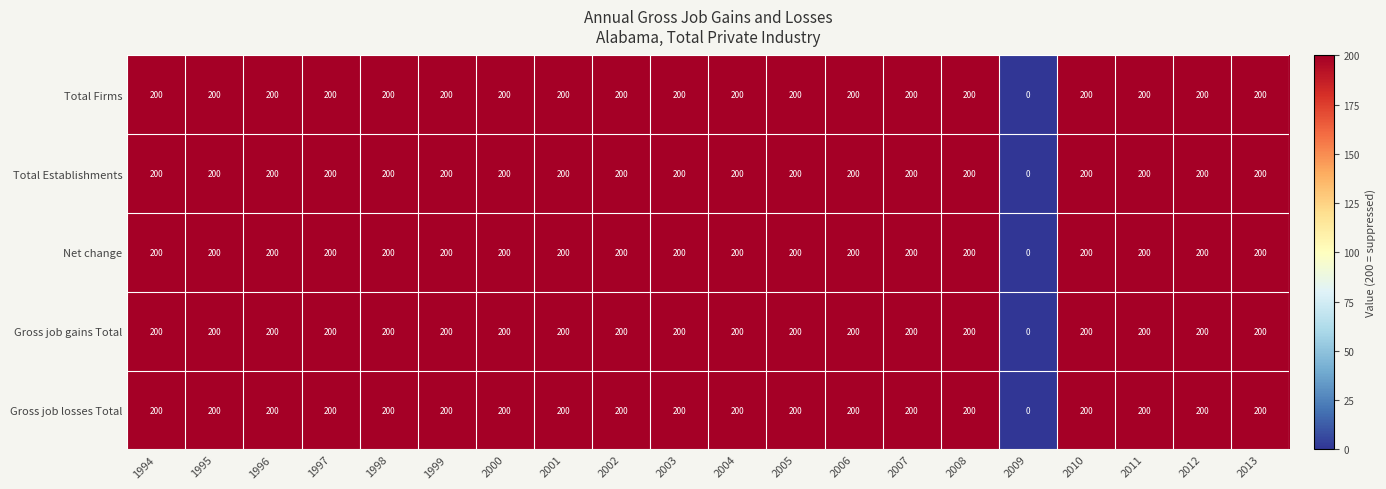

At which category does the chart reach its minimum across all series?

2009